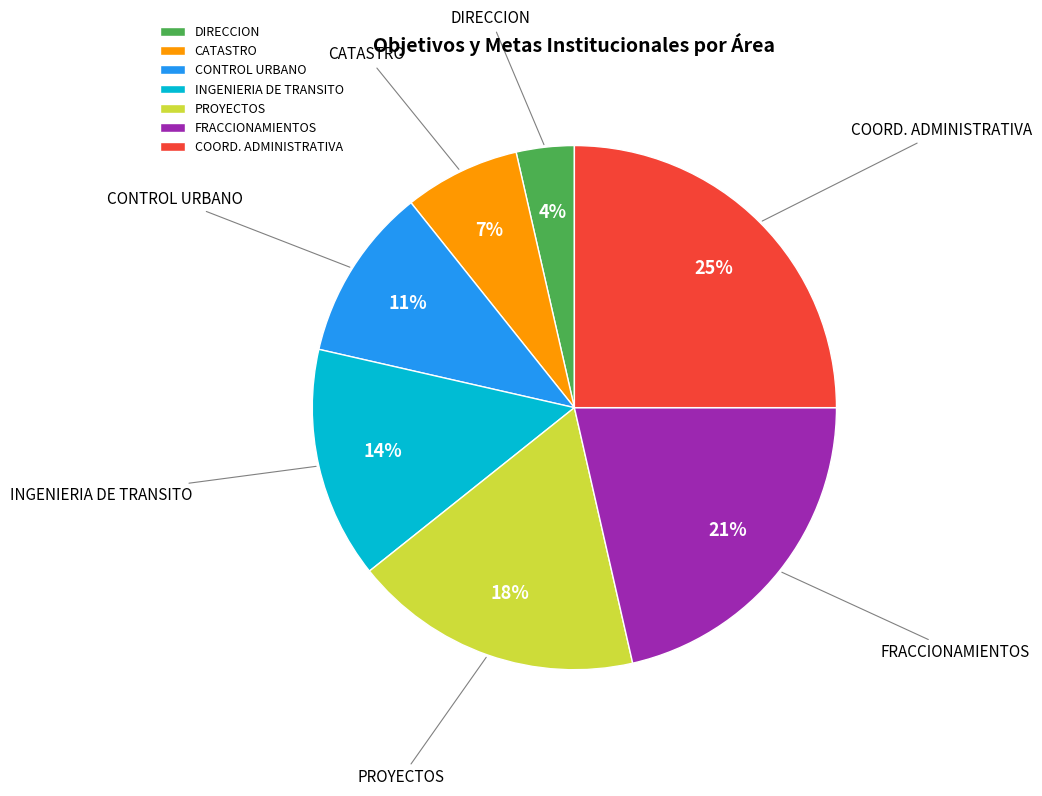

Is there a majority slice in this chart?

No